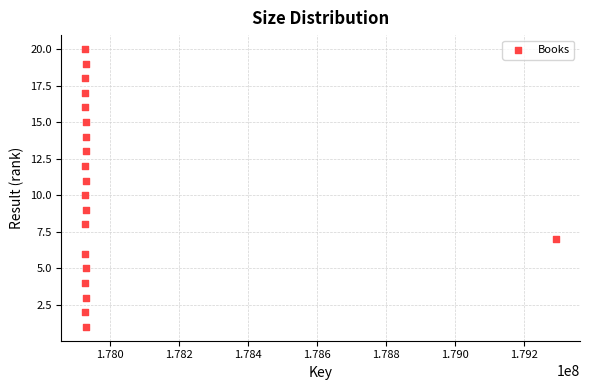

What is the range of X values (max minus min)?

1364415